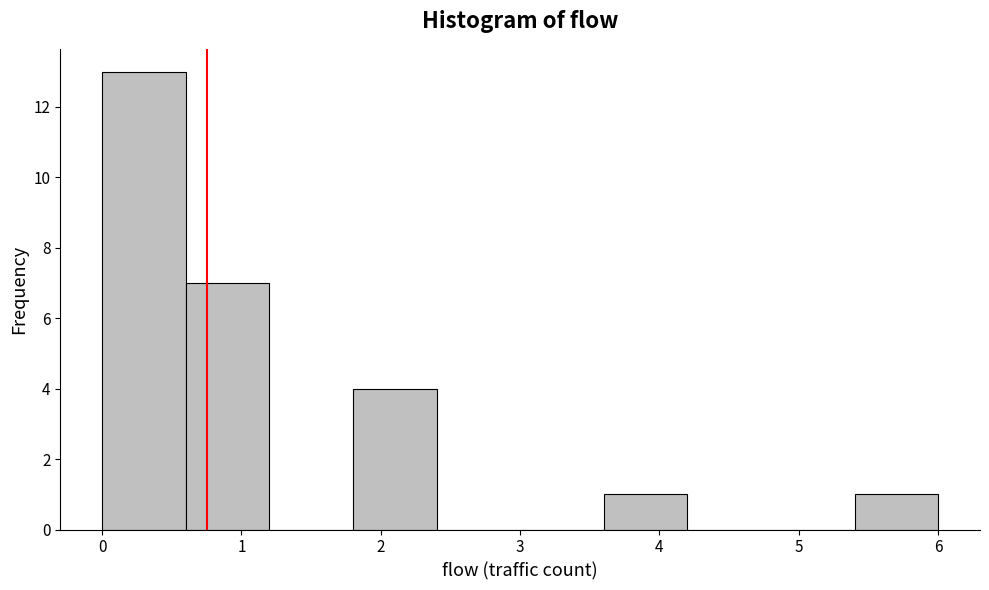

Reading left to right, transcribe this chart: for each bar, give the range it covers on the x-axis and its height. The values are not printed on the chart, so give them approximately, as read against the axis.

0.0 to 0.6: 13
0.6 to 1.2: 7
1.2 to 1.8: 0
1.8 to 2.4: 4
2.4 to 3.0: 0
3.0 to 3.6: 0
3.6 to 4.2: 1
4.2 to 4.8: 0
4.8 to 5.4: 0
5.4 to 6.0: 1